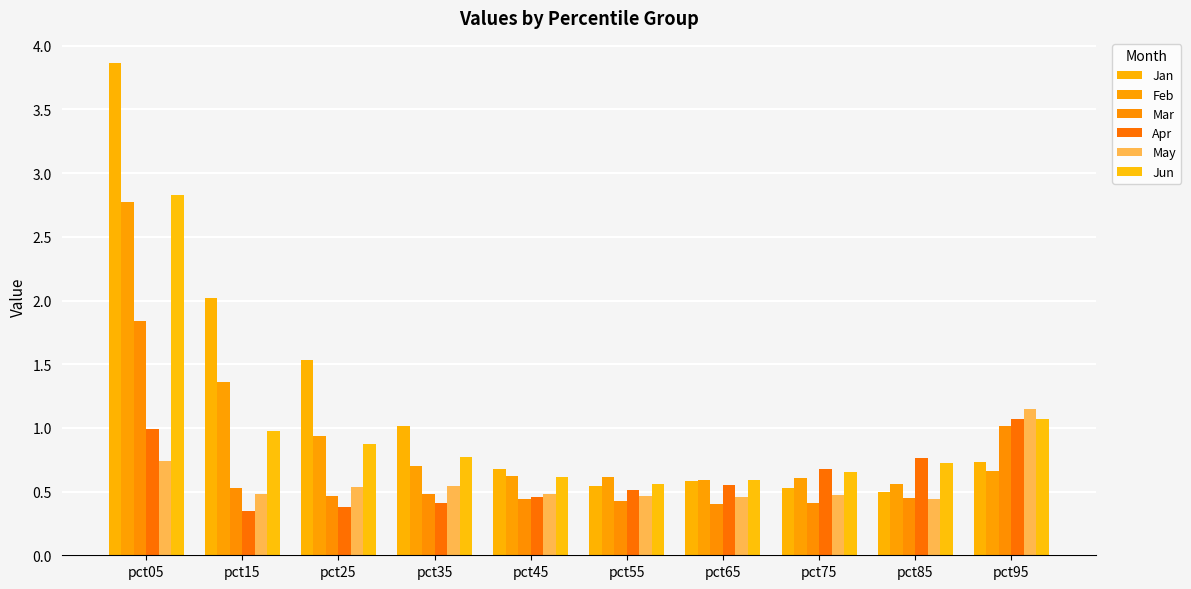

Are the bars grouped side by side (vs. stacked)?

Yes